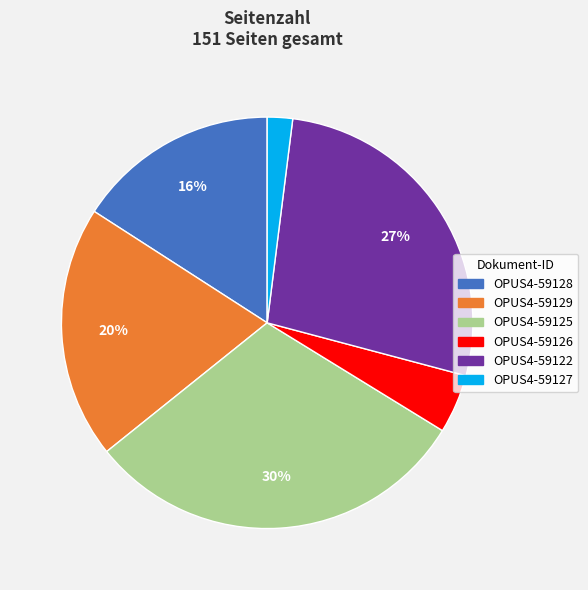

Approximately how many times larger is the value at OPUS4-59129 compared to OPUS4-59127?

10.0